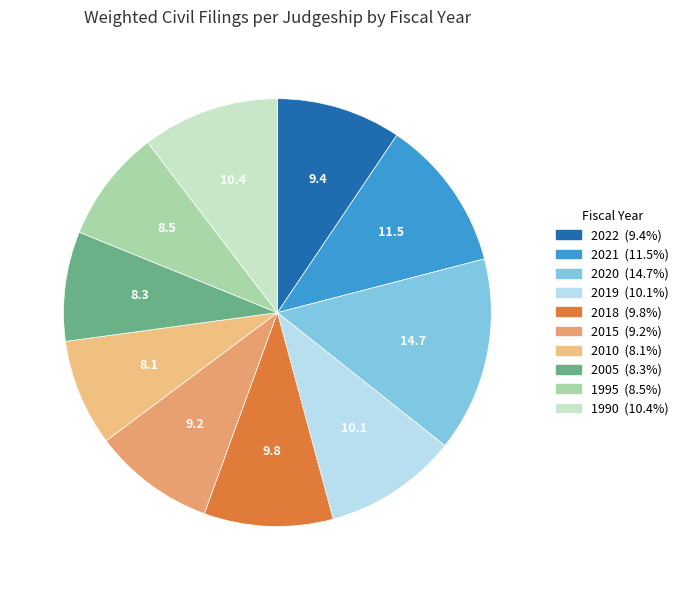

Count the number of slices in the pie.

10